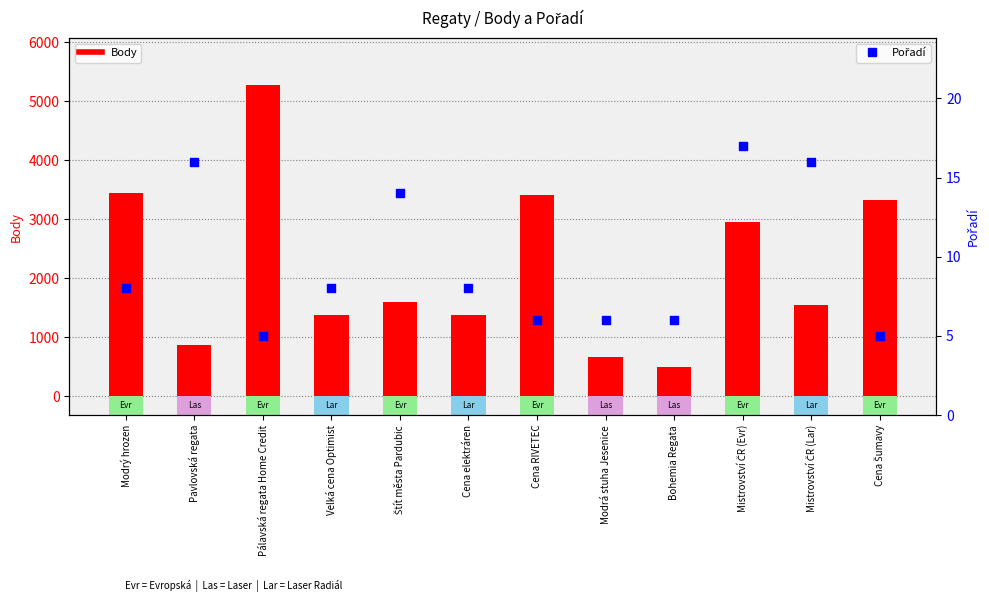

Which series reaches the minimum Y coordinate?

Pořadí